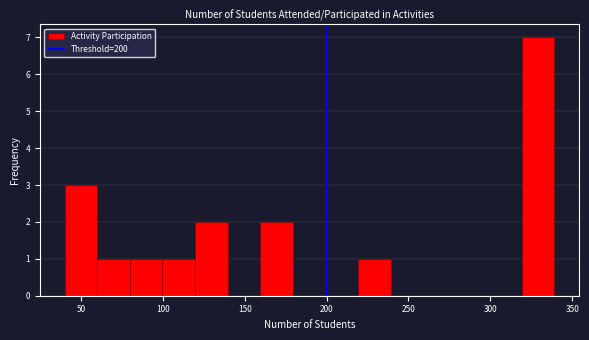

Around what value on the x-axis is the tallest bar? Give the approximate position of its centre, as read against the axis.

330